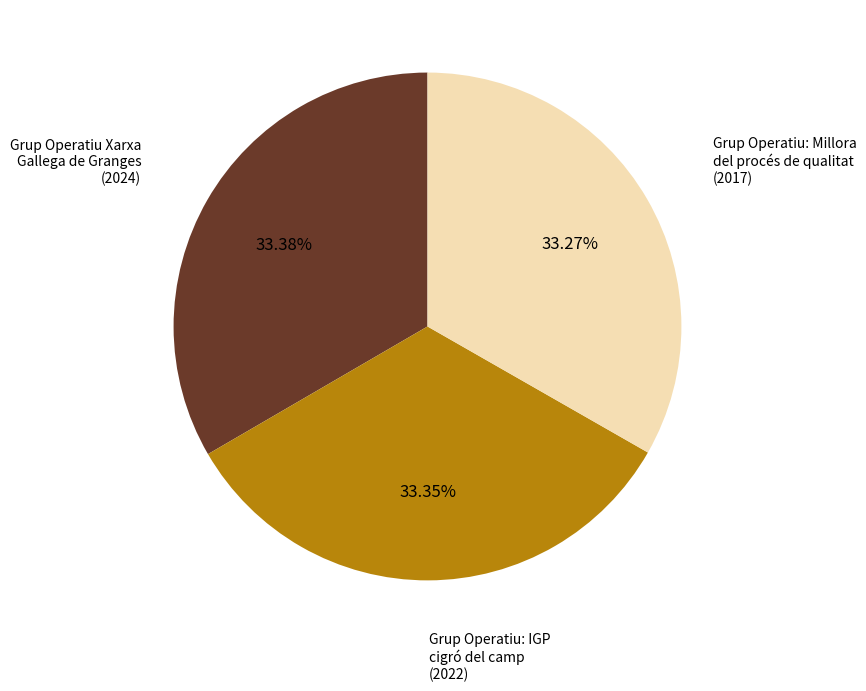

Is there a majority slice in this chart?

No